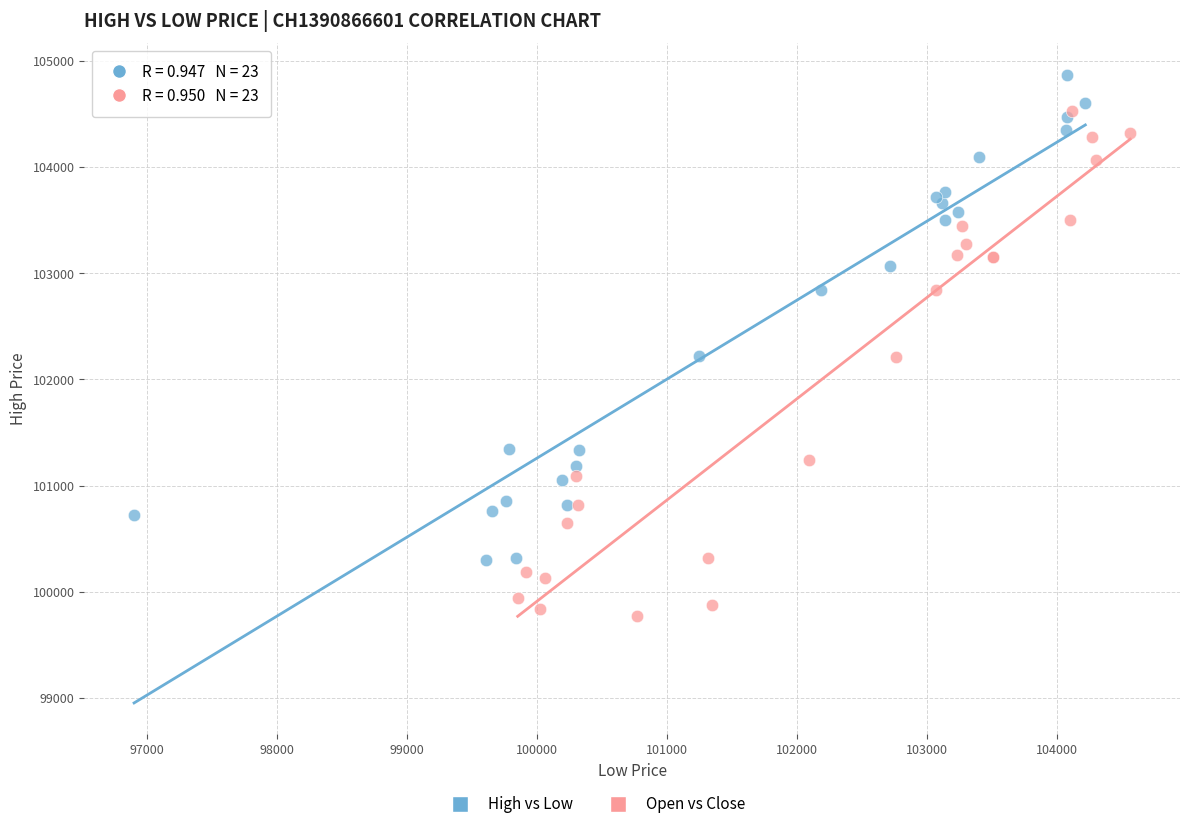

Which series has the largest Y range (max minus min)?

Open vs Close